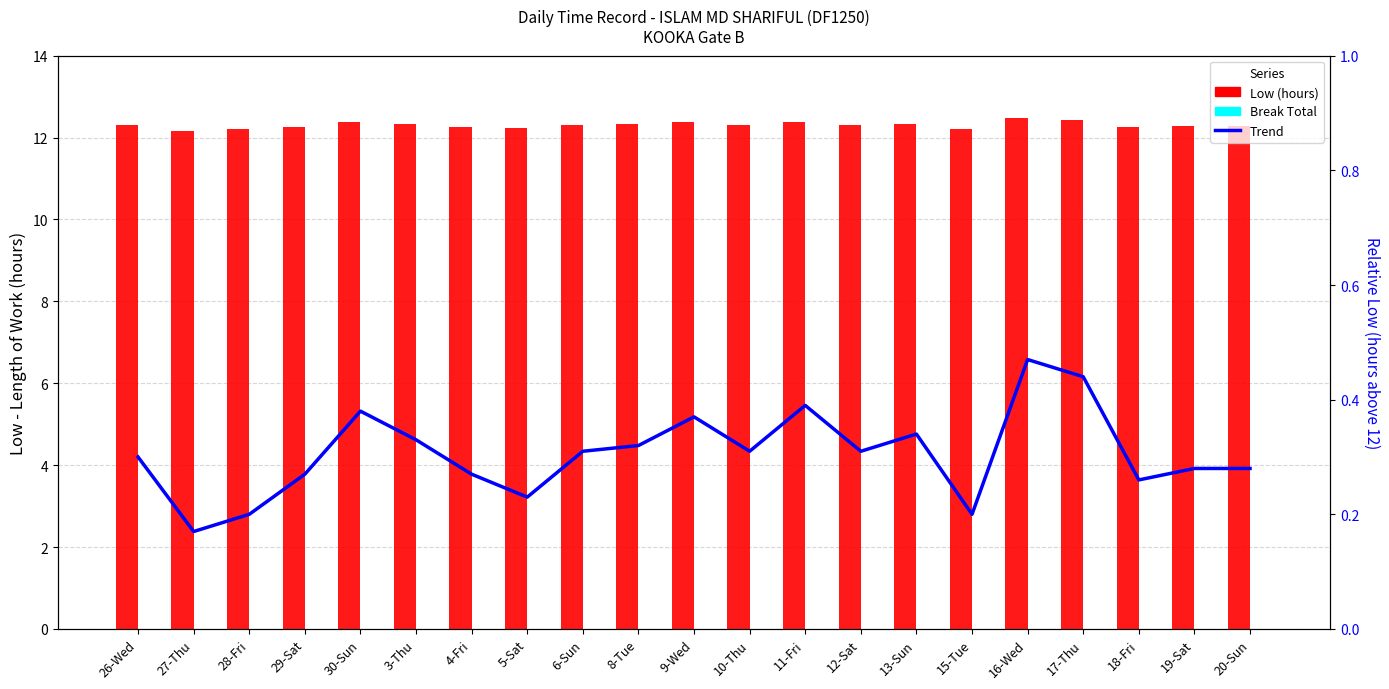

Is it true that Low (hours) equals 12.2 at 27-Thu?

True